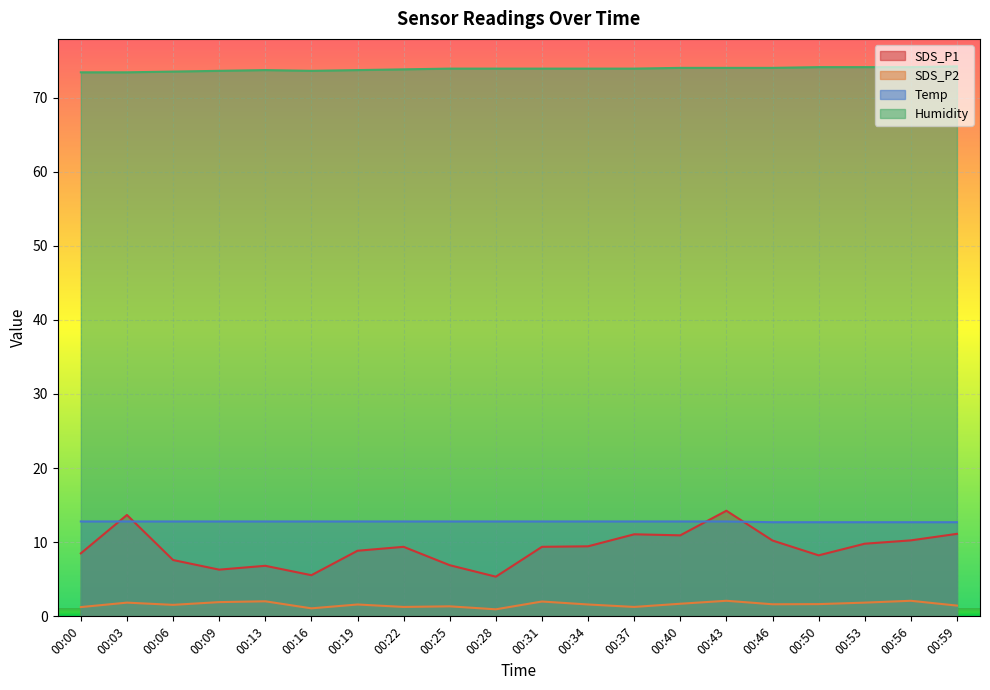

Reading left to right, list all the values displayed in this chart.

SDS_P1: 00:00=8.5	00:03=13.7	00:06=7.6	00:09=6.3	00:13=6.8	00:16=5.5	00:19=8.8	00:22=9.4	00:25=6.9	00:28=5.3	00:31=9.4	00:34=9.4	00:37=11.1	00:40=10.9	00:43=14.2	00:46=10.2	00:50=8.2	00:53=9.8	00:56=10.2	00:59=11.1
SDS_P2: 00:00=1.2	00:03=1.9	00:06=1.6	00:09=1.9	00:13=2.0	00:16=1.1	00:19=1.6	00:22=1.3	00:25=1.4	00:28=0.9	00:31=2.0	00:34=1.6	00:37=1.3	00:40=1.7	00:43=2.1	00:46=1.6	00:50=1.6	00:53=1.9	00:56=2.1	00:59=1.4
Temp: 00:00=12.8	00:03=12.8	00:06=12.8	00:09=12.8	00:13=12.8	00:16=12.8	00:19=12.8	00:22=12.8	00:25=12.8	00:28=12.8	00:31=12.8	00:34=12.8	00:37=12.8	00:40=12.8	00:43=12.8	00:46=12.7	00:50=12.7	00:53=12.7	00:56=12.7	00:59=12.7
Humidity: 00:00=73.4	00:03=73.4	00:06=73.5	00:09=73.6	00:13=73.7	00:16=73.6	00:19=73.7	00:22=73.8	00:25=73.9	00:28=73.9	00:31=73.9	00:34=73.9	00:37=73.9	00:40=74.0	00:43=74.0	00:46=74.0	00:50=74.1	00:53=74.1	00:56=74.1	00:59=74.2